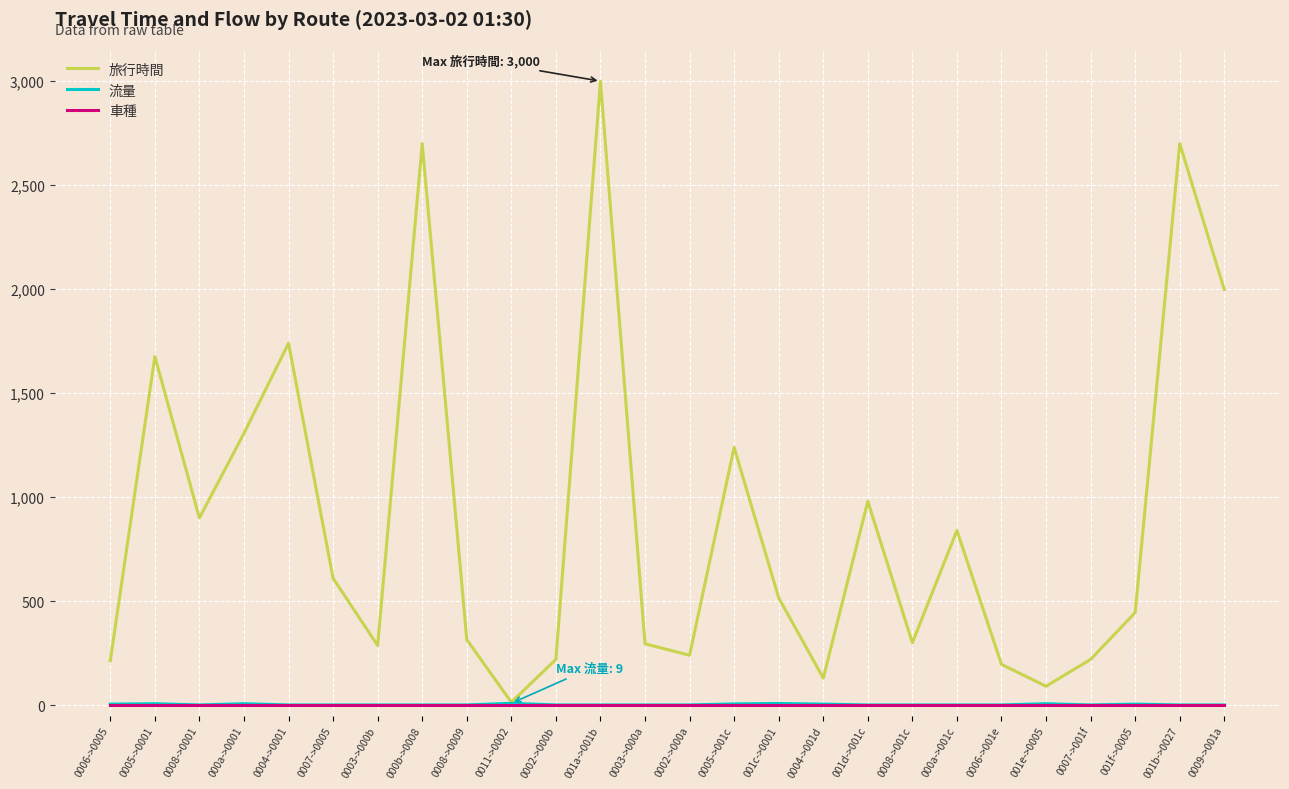

At which label is 旅行時間 closest to 1507?

0005->0001